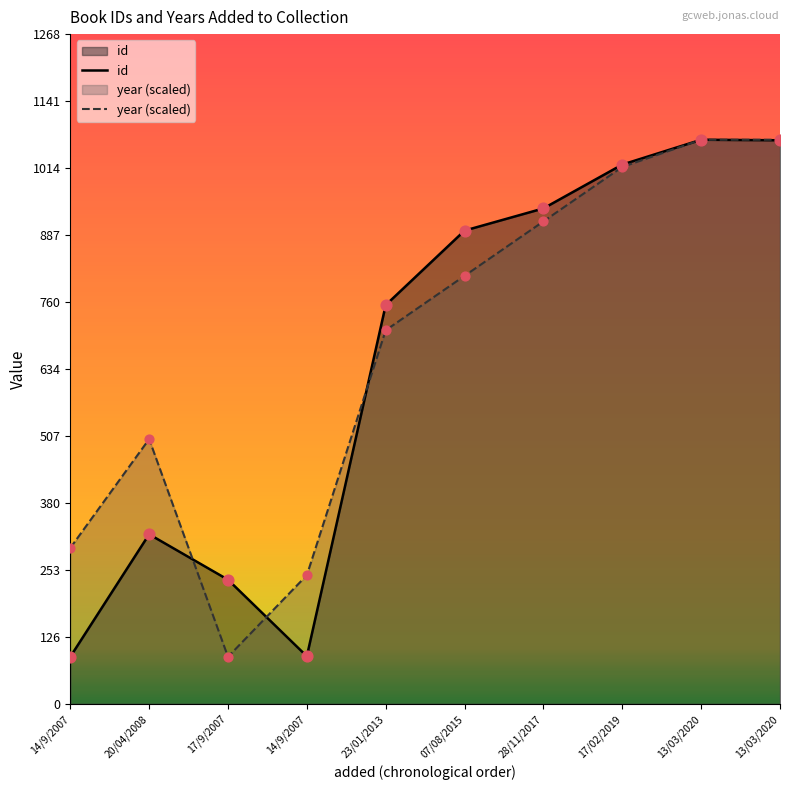

Which series reaches the minimum Y coordinate?

id